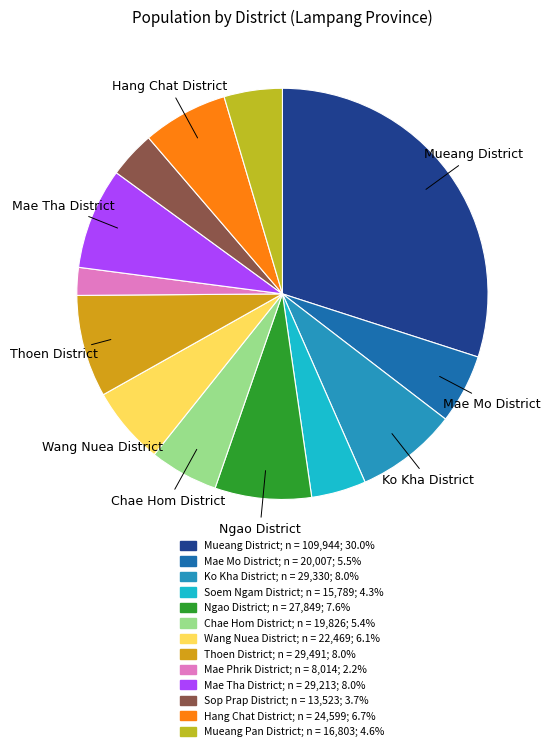

Which category has the smallest portion of the pie?

Mae Phrik District